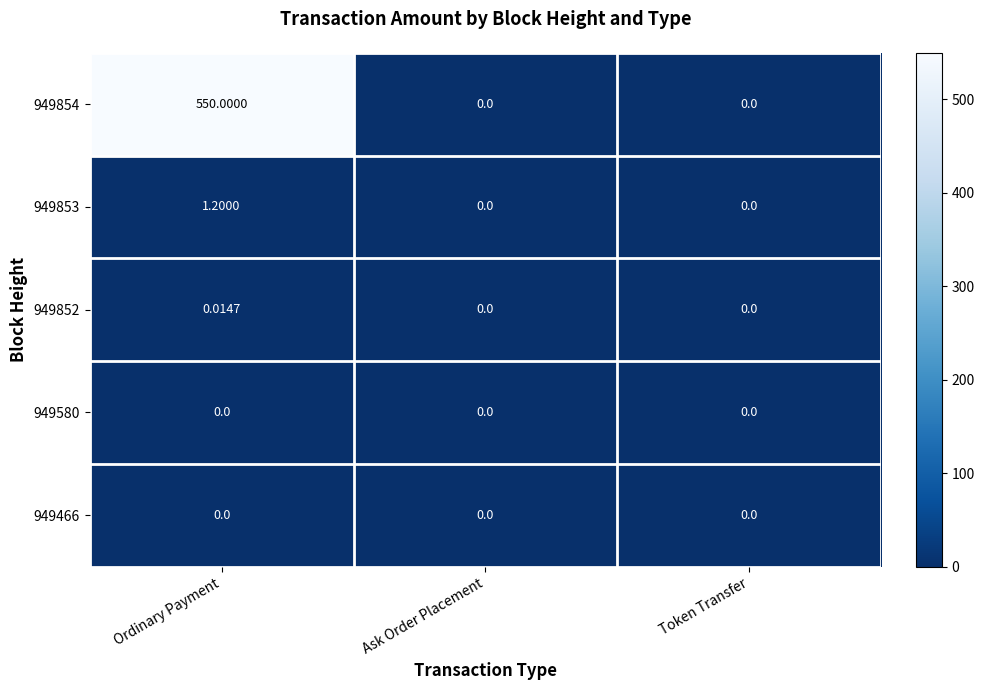

What is the greatest value displayed?

550.0